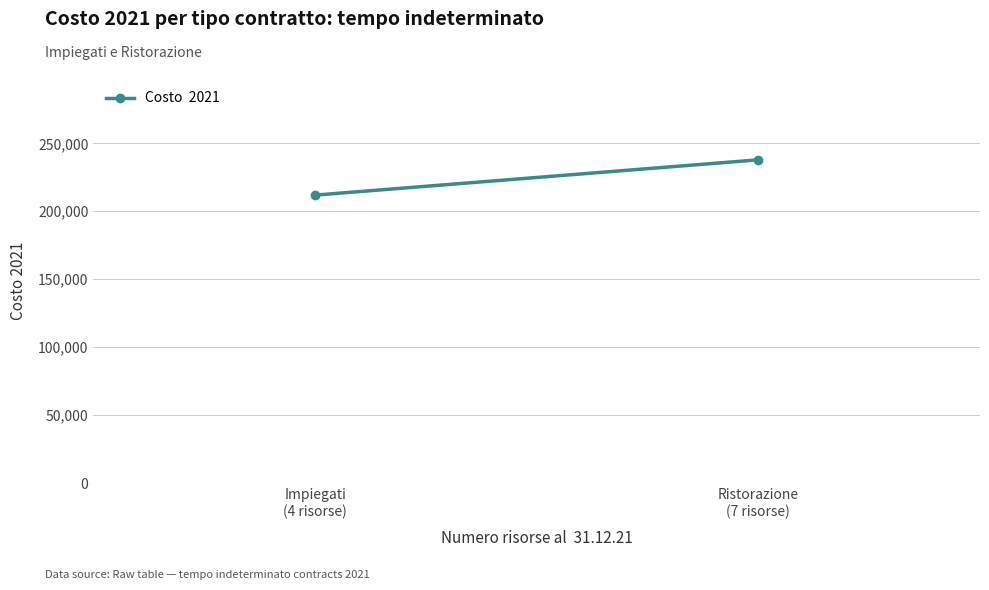

Reading left to right, extract all data points from this chart.

211884.2	237843.9